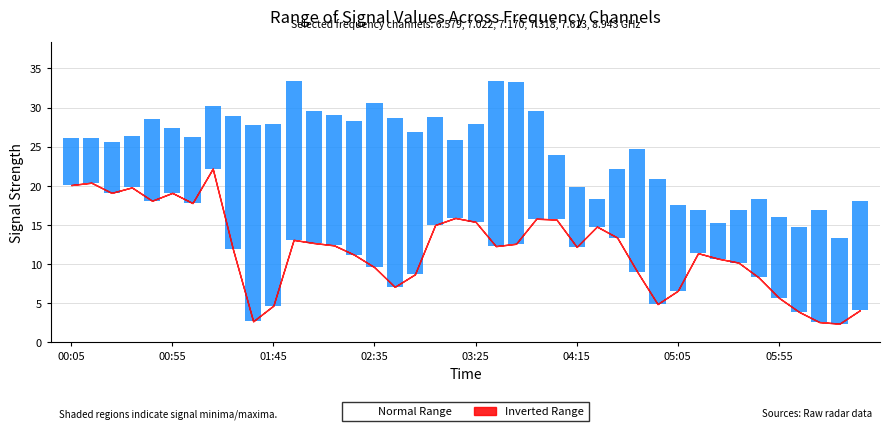

Between which two adjacent categories do 7.022 and 7.318 first intersect?

2013/05/31 01:05 and 2013/05/31 01:15